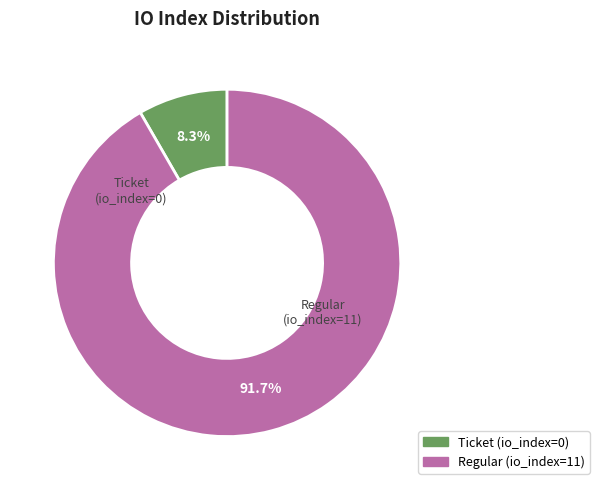

Between Regular (io_index=11) and Ticket (io_index=0), which is larger?

Regular (io_index=11)